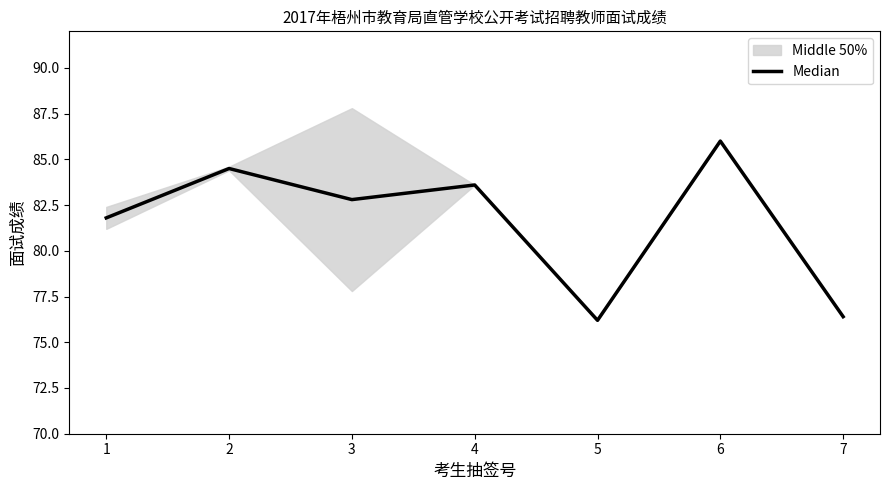

What is the sum of all values?

571.3